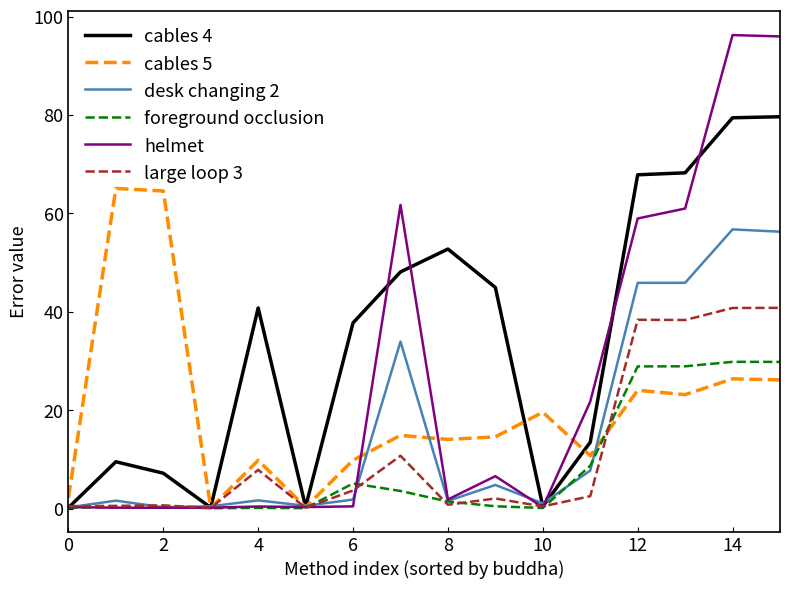

List the series in order of their peak value, lowest first.

foreground occlusion, large loop 3, desk changing 2, cables 5, cables 4, helmet